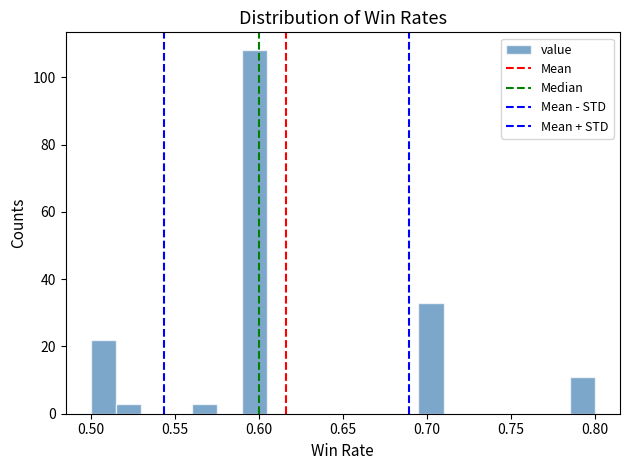

Read against the x-axis, roughly where is the centre of the tallest bar?

0.600